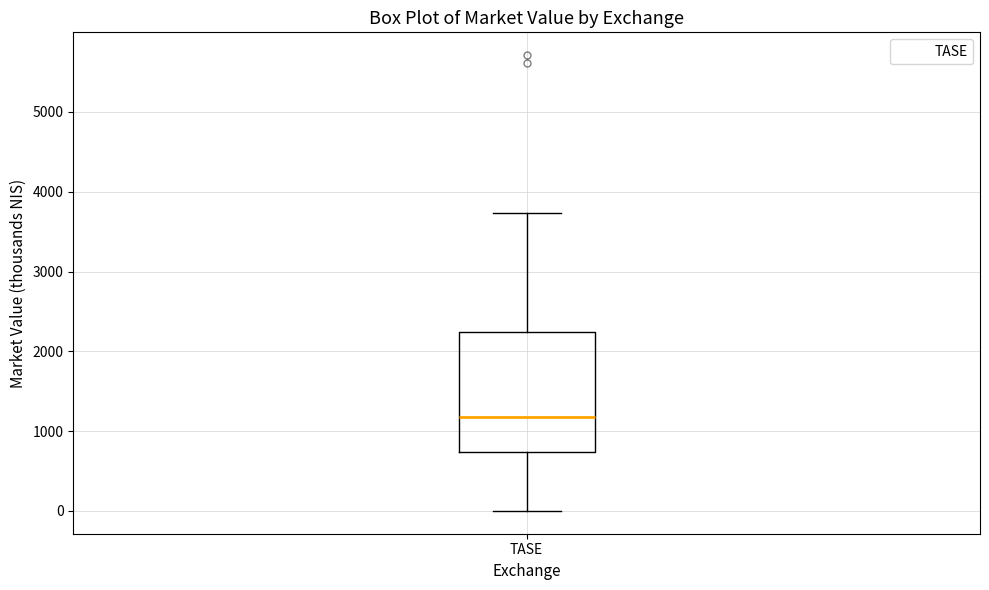

Transcribe this box plot: give where the median line is, the range the box spans, and where the two whiskers end, as read against the y-axis. The values are not printed on the chart, so give them approximately, as read against the axis.

median 1200, box 700 to 2200, whiskers 0 to 3700